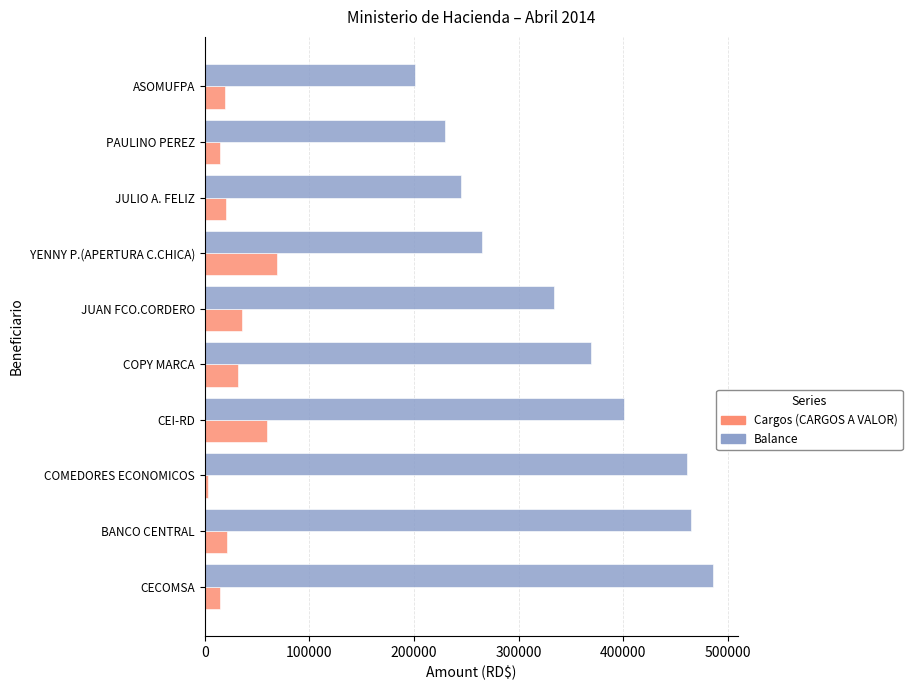

Which series has the largest range (max minus min)?

Balance